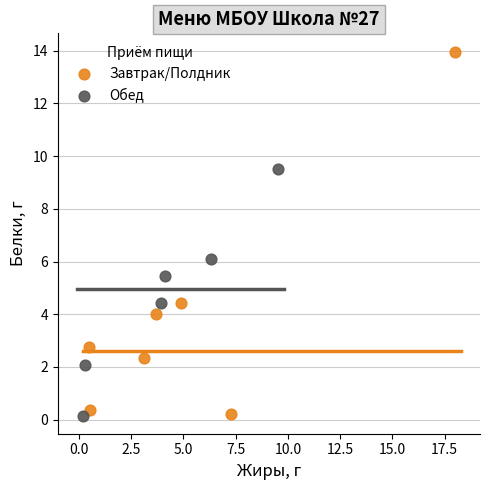

Which series has the widest spread of Y values?

Завтрак/Полдник